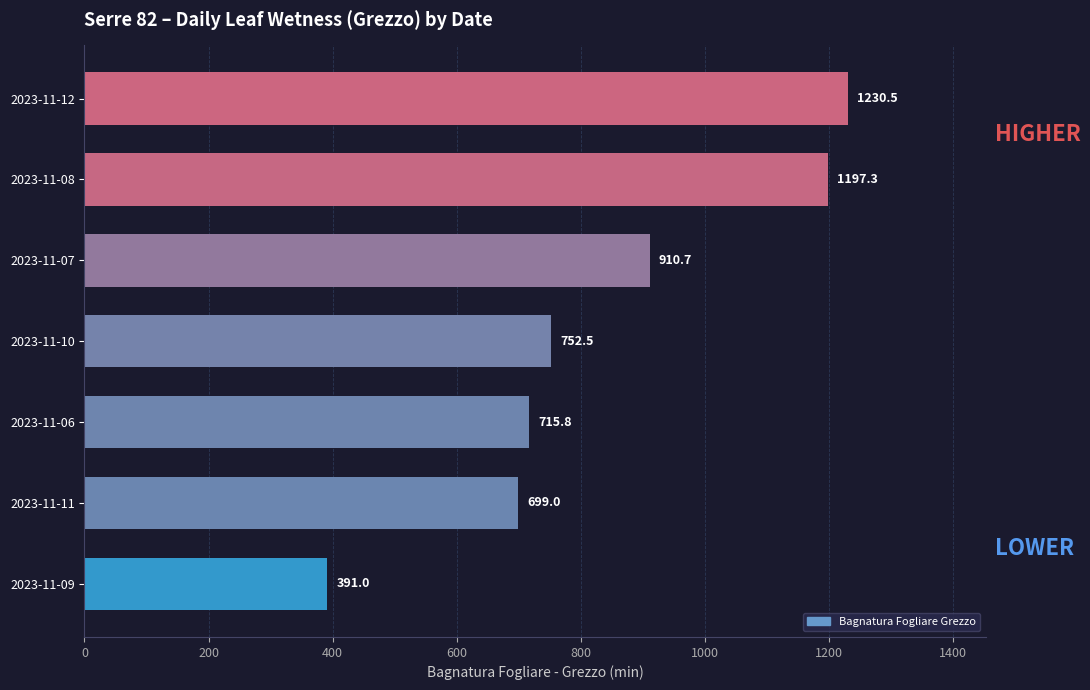

What is the change in value from 2023-11-08 to 2023-11-12?

+33.2